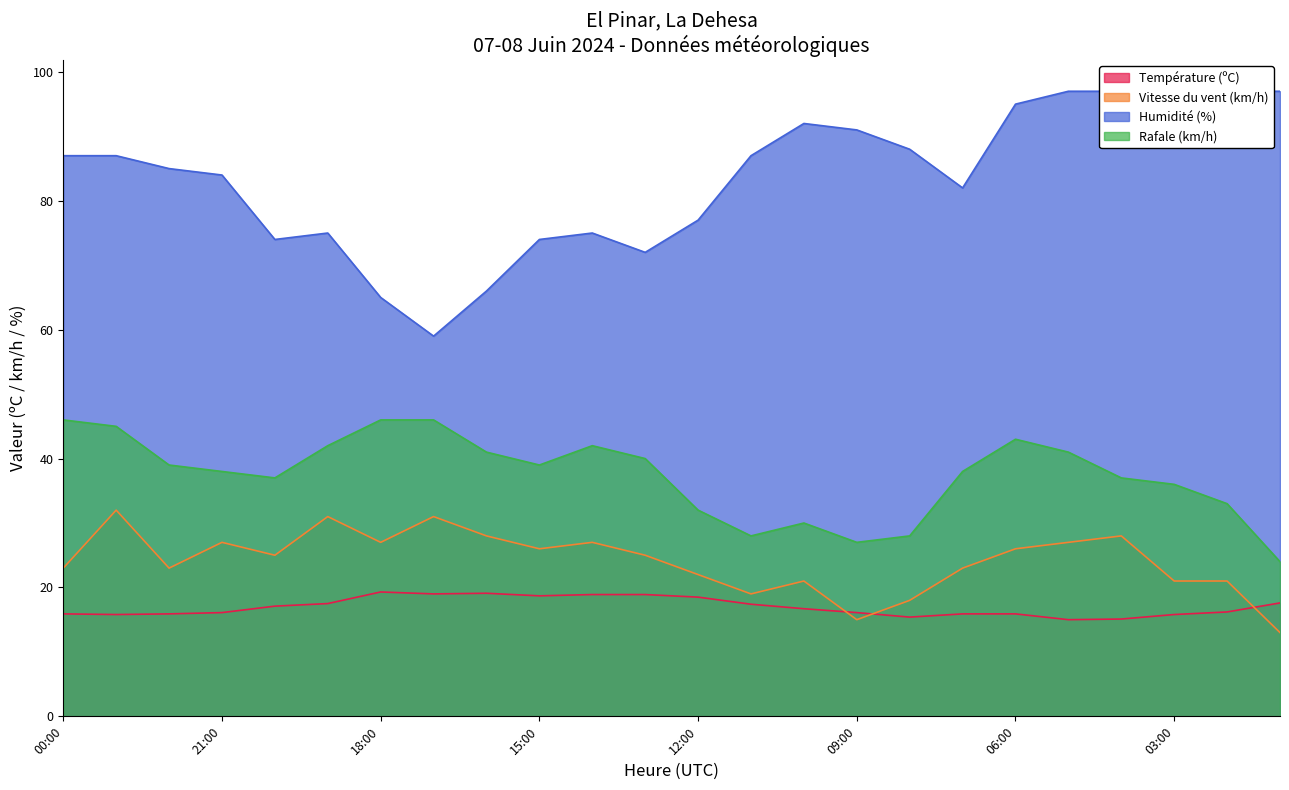

What is the difference between the maximum and minimum values in the Humidité (%) series?

38.0